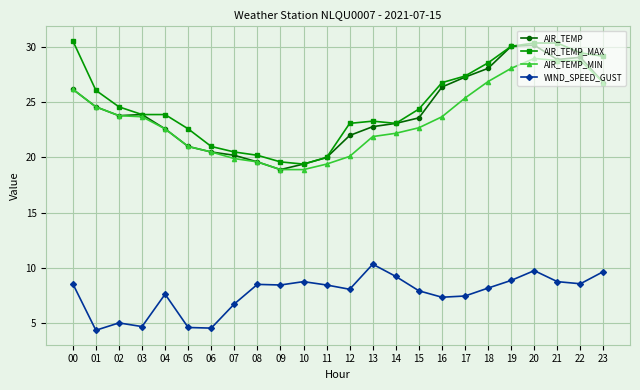

What is the minimum value for AIR_TEMP_MAX?

19.4